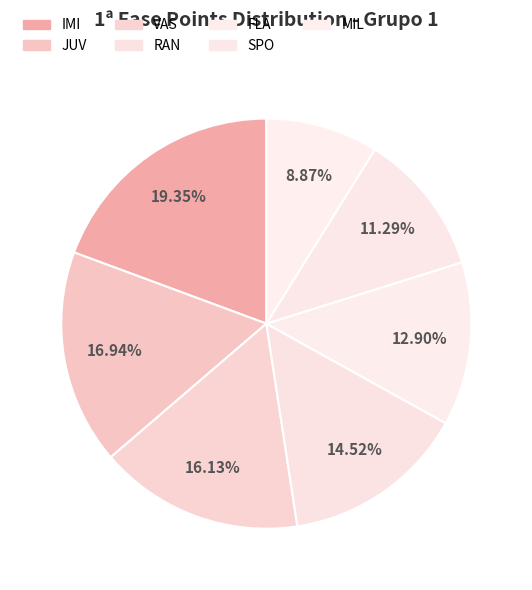

What is the total percentage of IMI and FLA?

32.3%